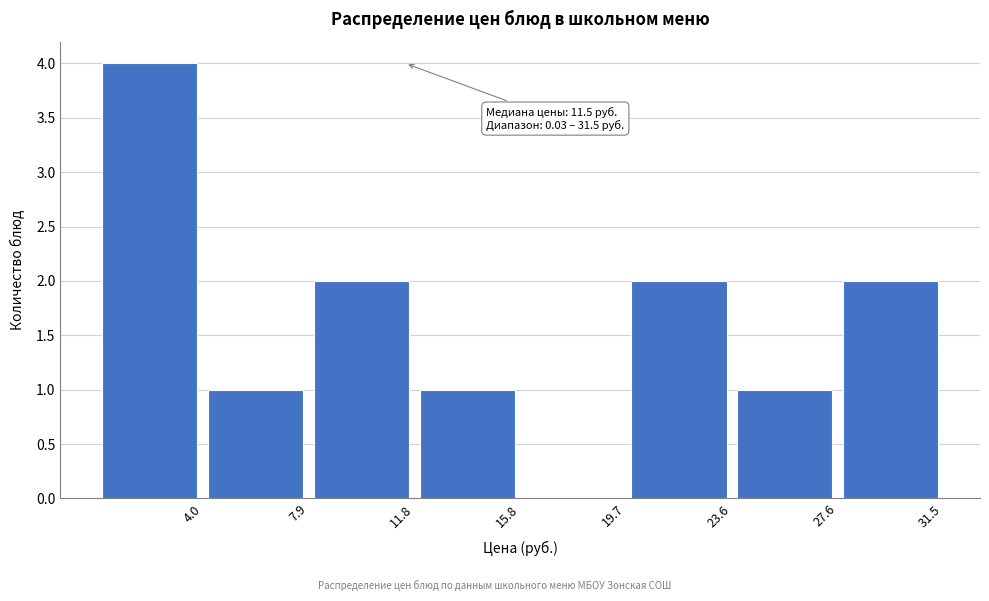

Over which range of the x-axis is the bar tallest?

0.0 to 4.0